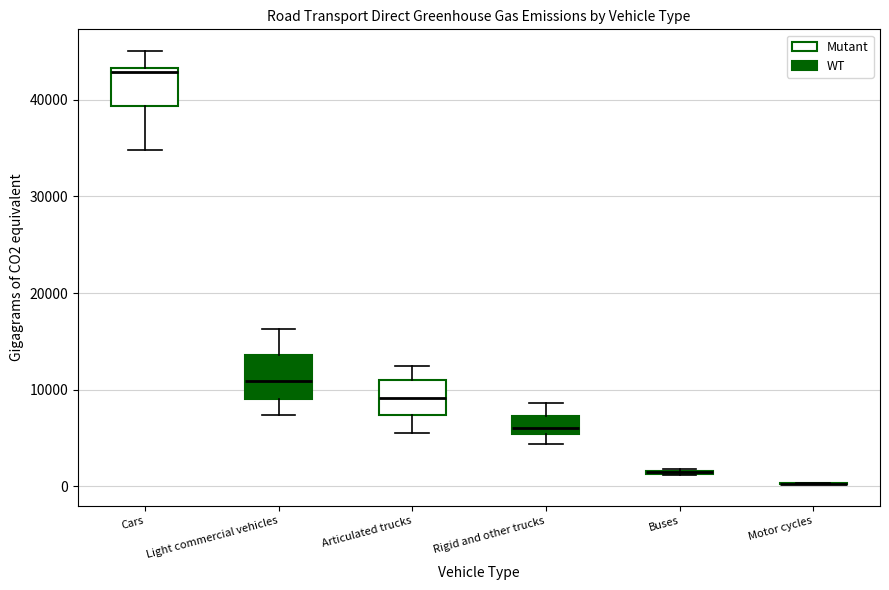

Where does the upper whisker of the box for Light commercial vehicles end on the y-axis? The values are not printed on the chart, so give them approximately, as read against the axis.

16000